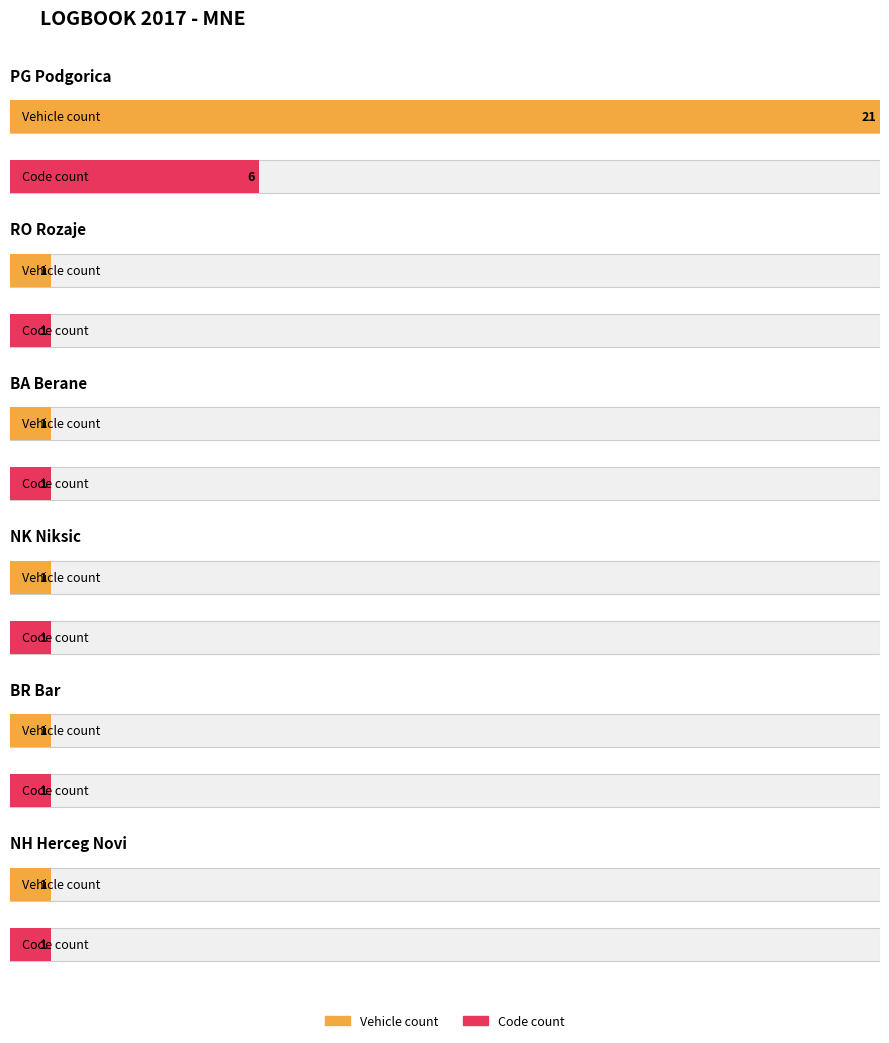

Which category has the highest value across all series?

PG Podgorica